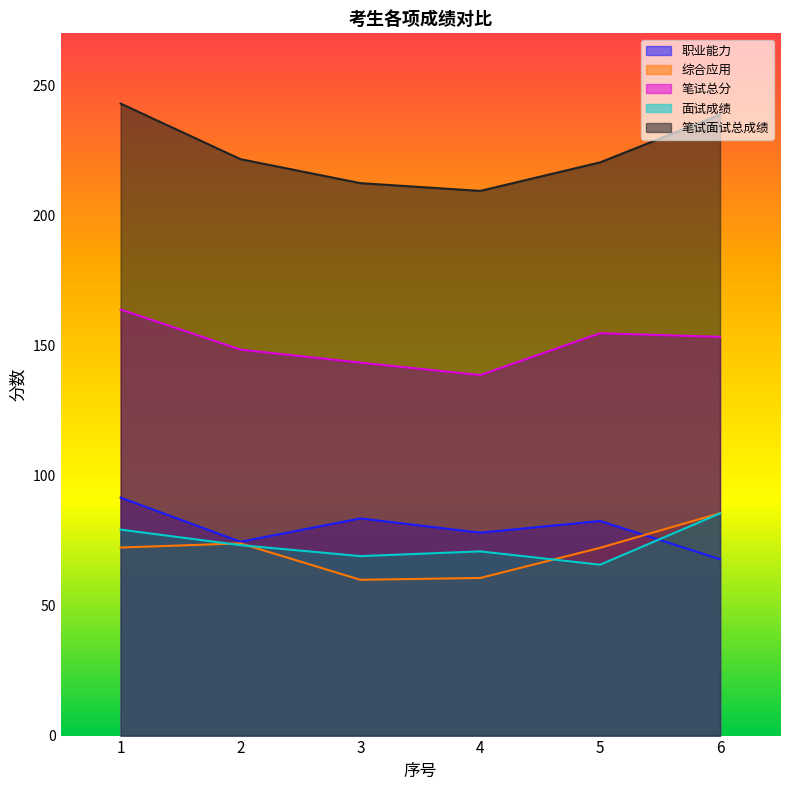

How many lines are shown in the chart?

5